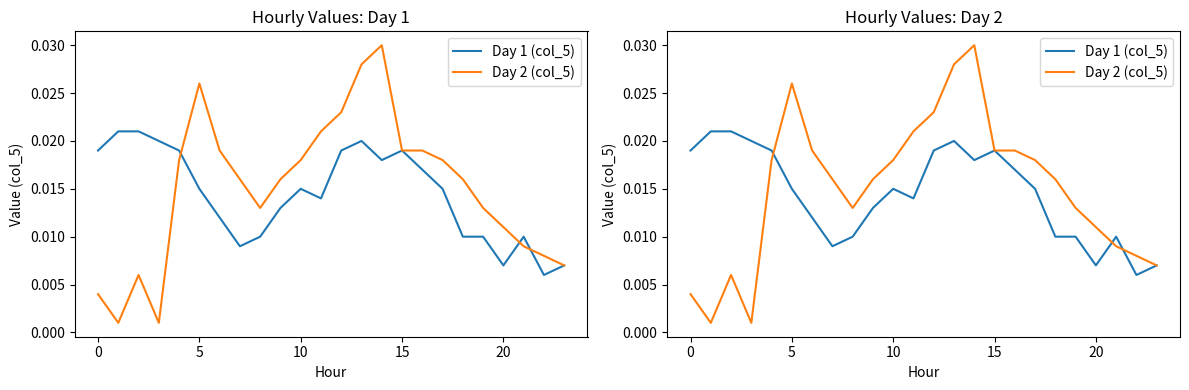

What is the sum of all Day 1 (col_5) values?

0.3